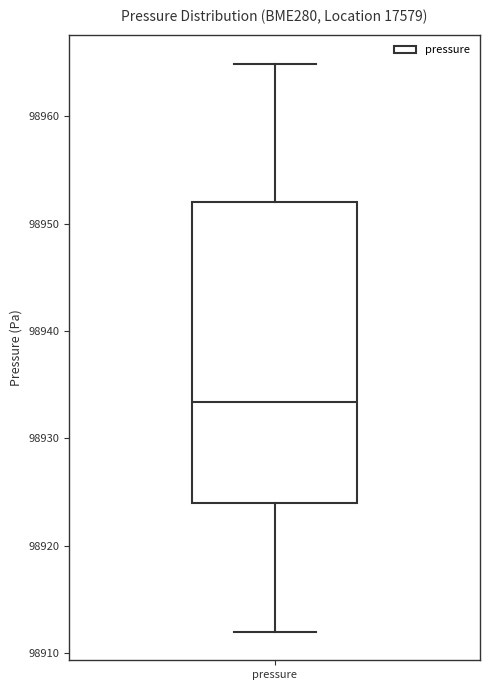

Transcribe this box plot: give where the median line is, the range the box spans, and where the two whiskers end, as read against the y-axis. The values are not printed on the chart, so give them approximately, as read against the axis.

median 98933, box 98924 to 98952, whiskers 98912 to 98965